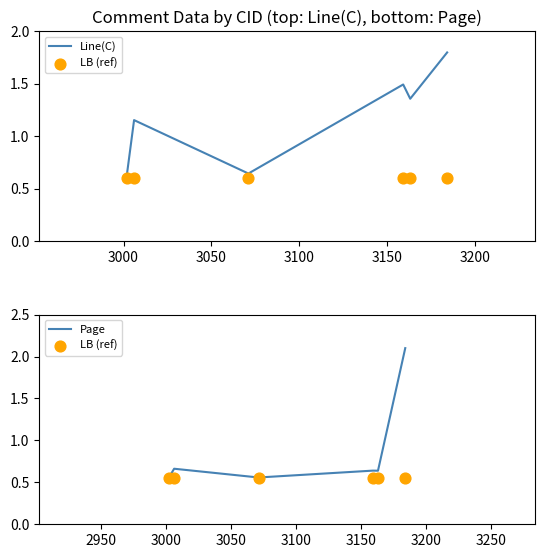

Which series contains the lowest Y value?

LB (ref)